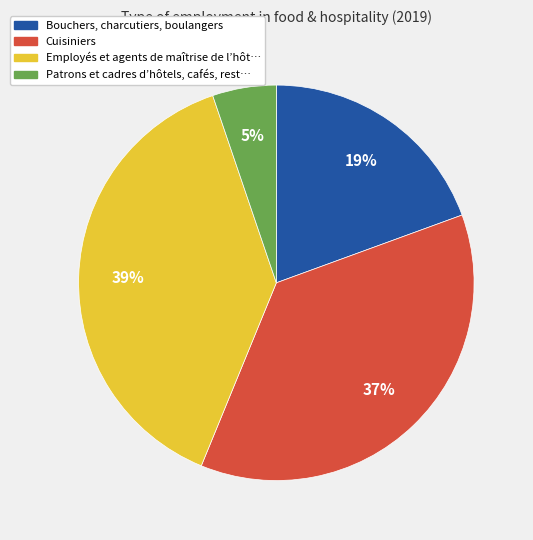

To the nearest percent, what is the average slice percentage?

25%